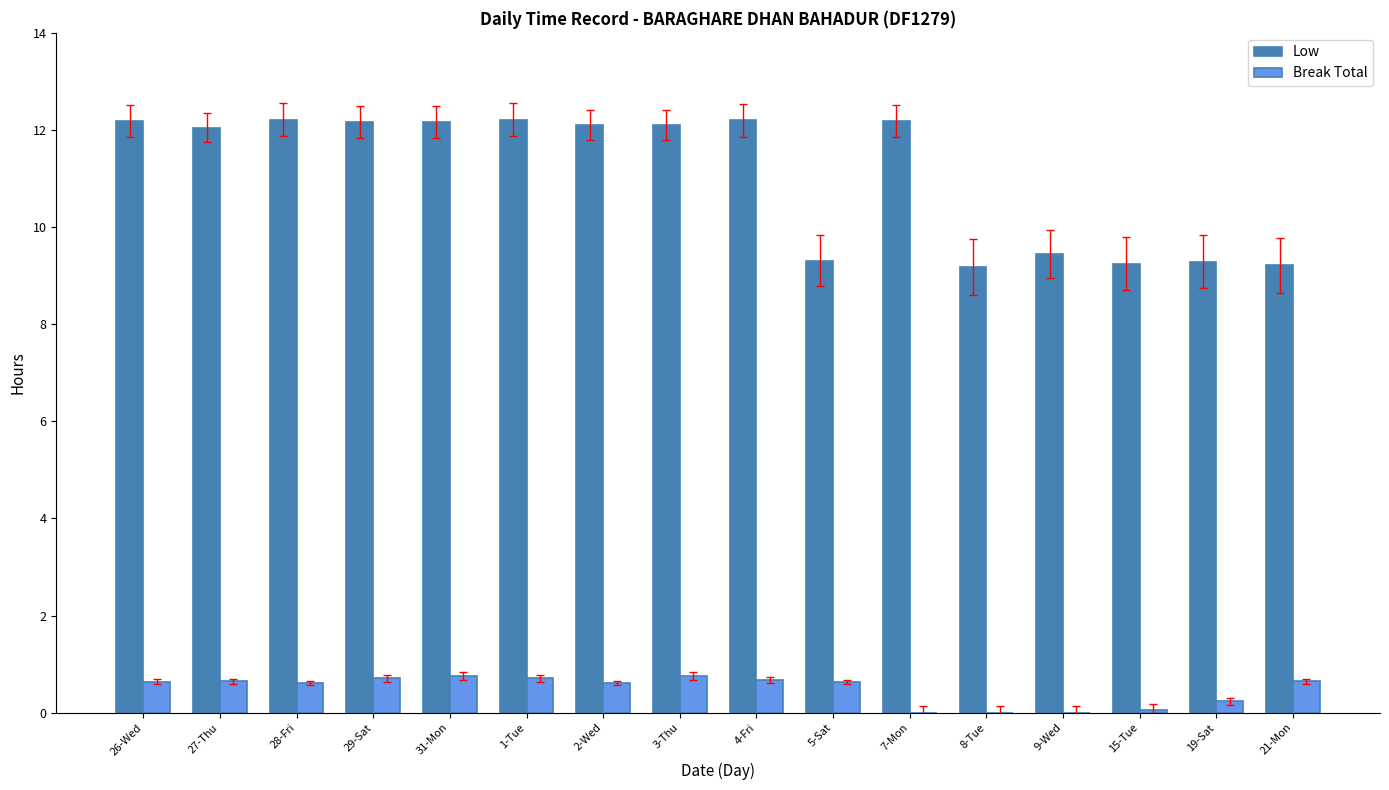

What is the sum of the Break Total values at 28-Fri and 4-Fri?

1.3